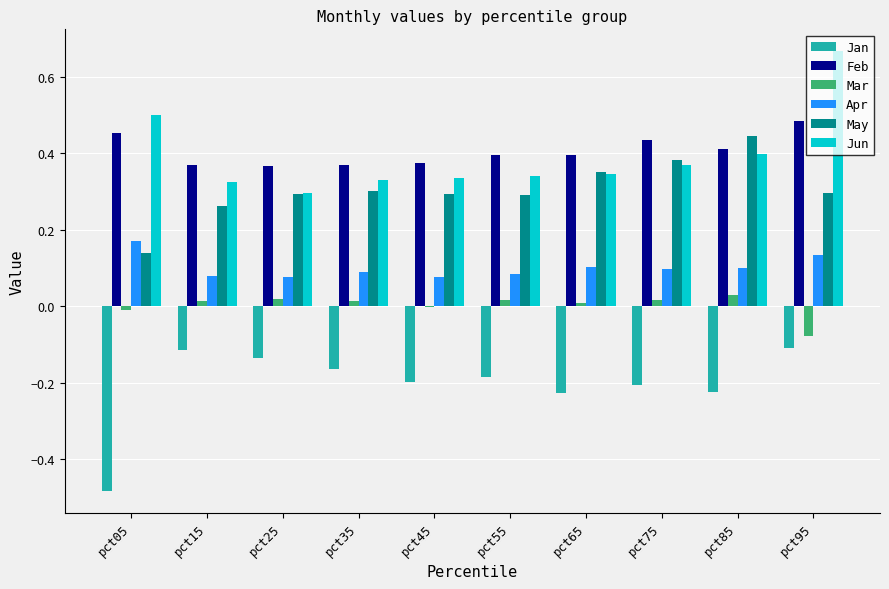

How many Feb values are between 0 and 1?

10